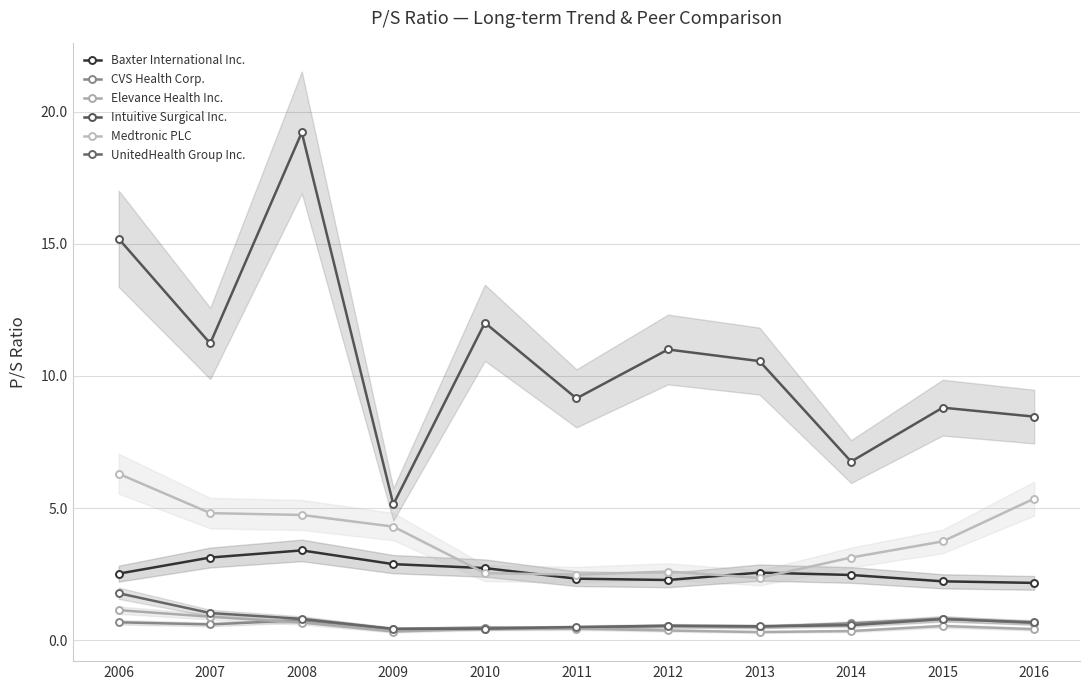

True or false: Intuitive Surgical Inc. has more than 1 interior local peaks.

True